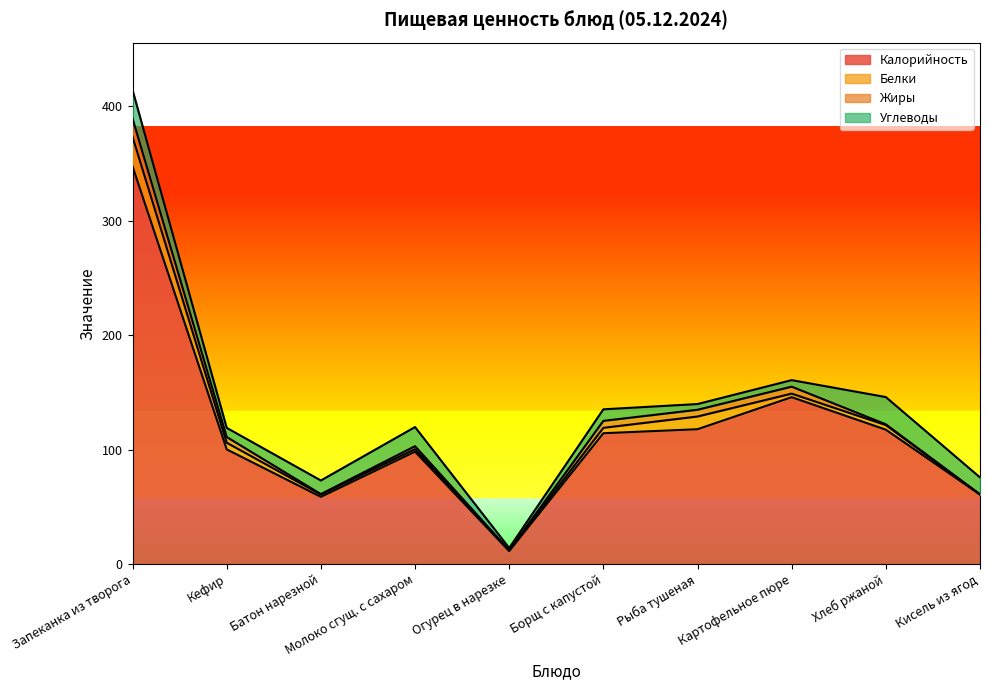

At how many categories does at least one series exceed 162?

1